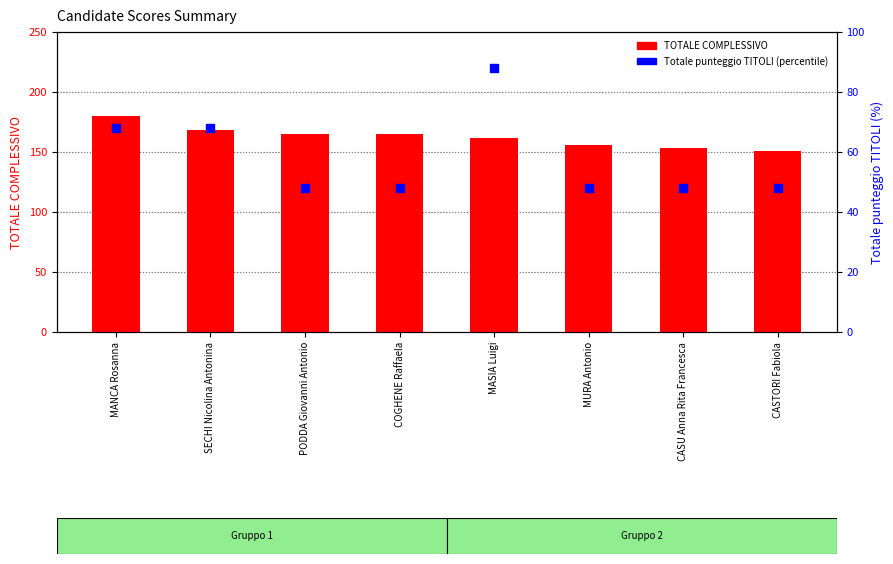

Is the value of TOTALE COMPLESSIVO at MANCA Rosanna greater than the value of Totale punteggio TITOLI (percentile) at MURA Antonio?

Yes